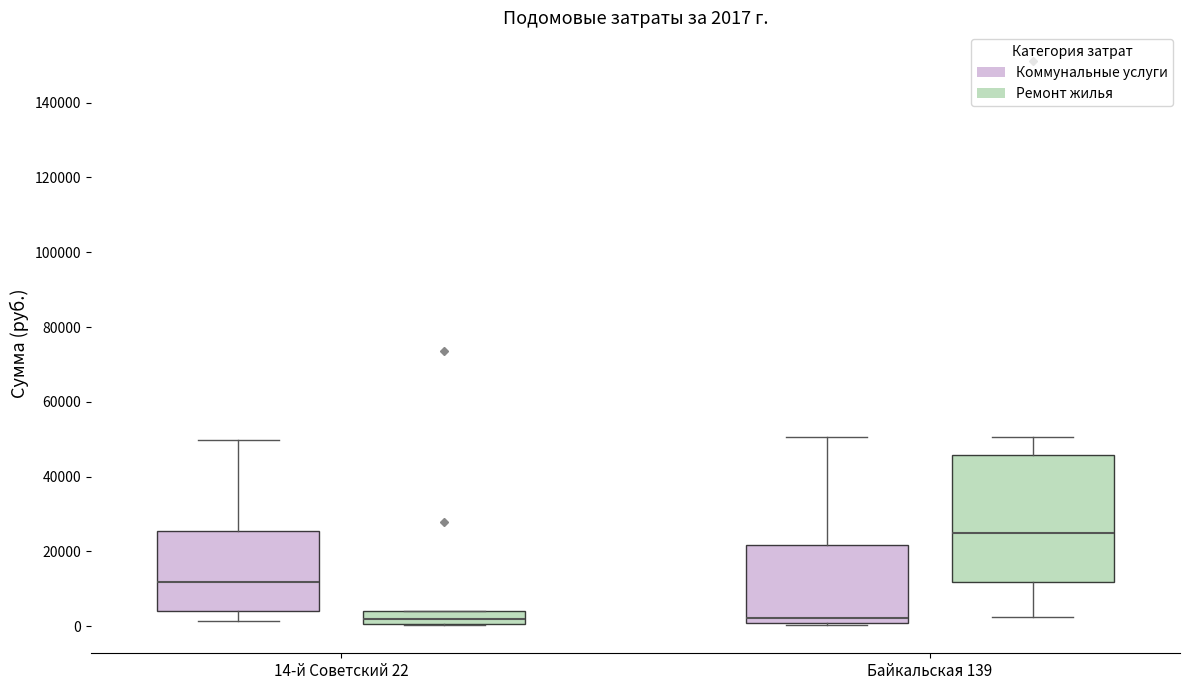

Which box has the highest median line?

Байкальская 139 (Ремонт жилья)